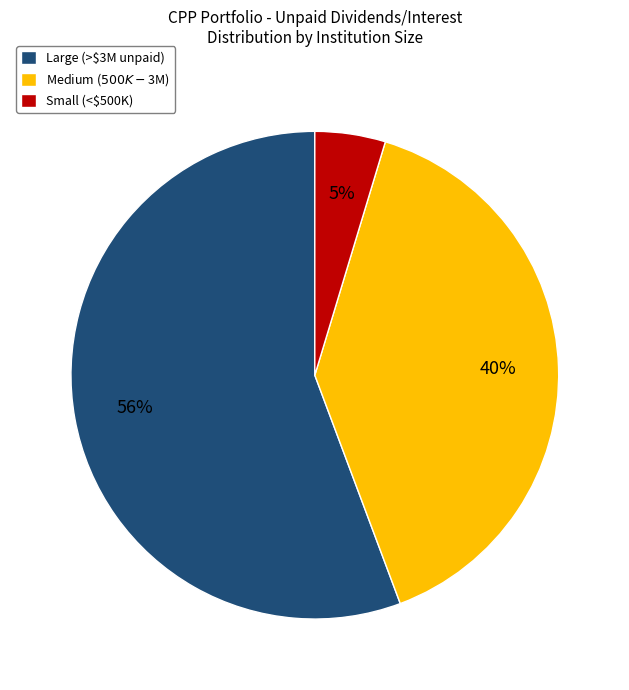

Which category has the biggest portion of the pie?

Large (>$3M unpaid)